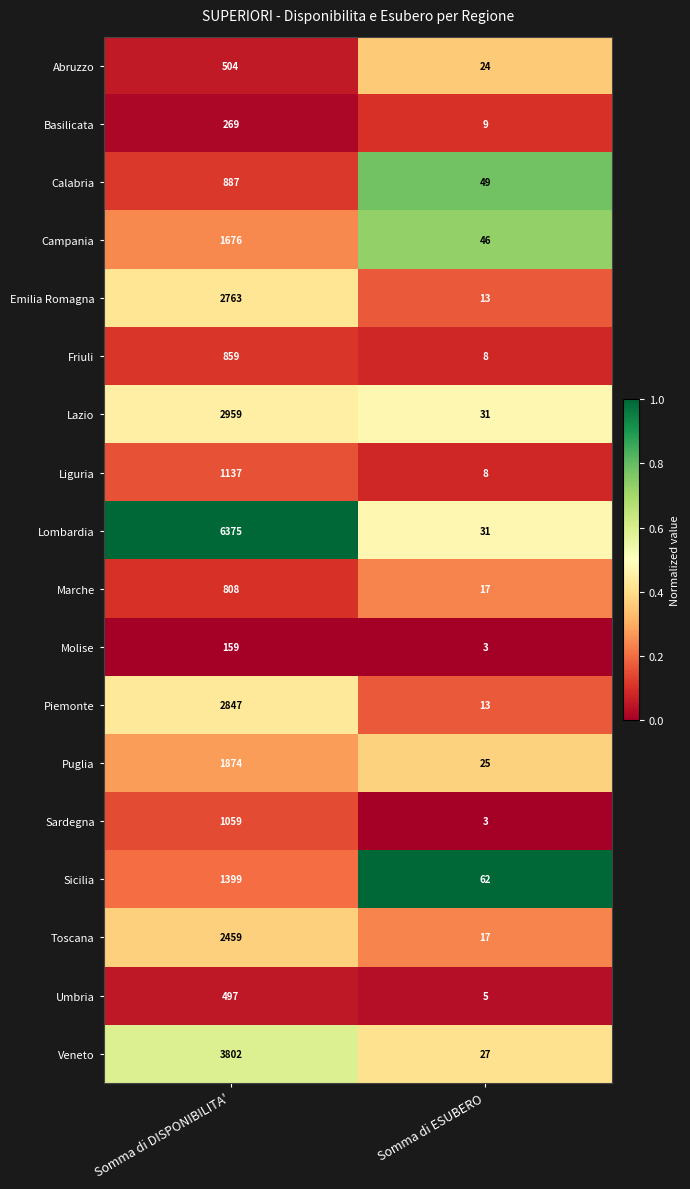

At which category is the sum across all series the highest?

Somma di DISPONIBILITA'